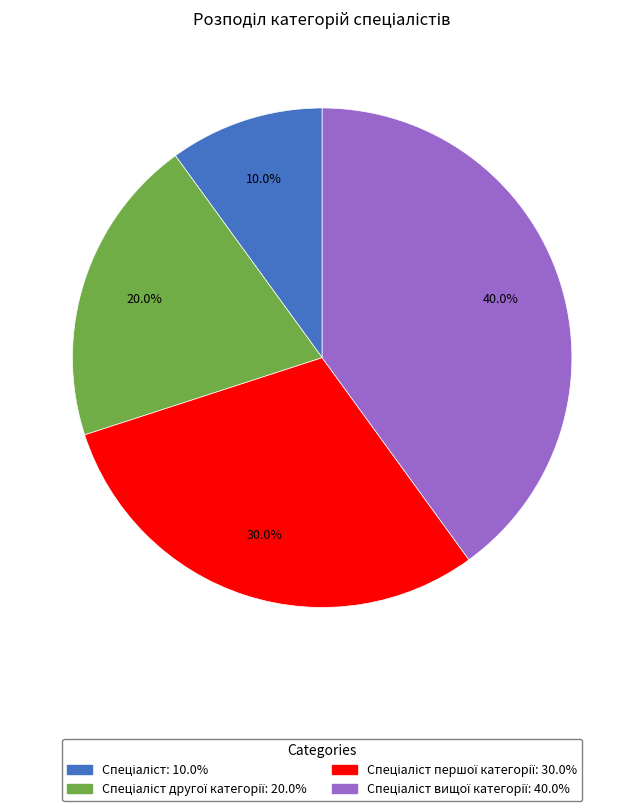

Is there a majority slice in this chart?

No